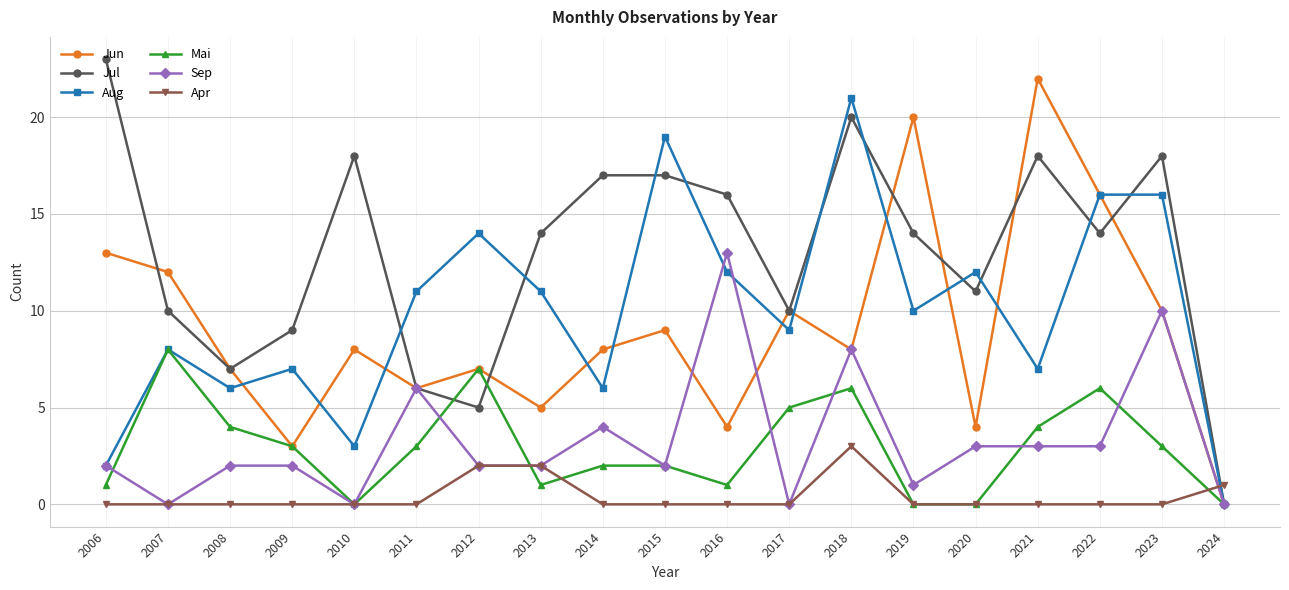

Reading left to right, list all the values displayed in this chart.

Jun: 2006=13	2007=12	2008=7	2009=3	2010=8	2011=6	2012=7	2013=5	2014=8	2015=9	2016=4	2017=10	2018=8	2019=20	2020=4	2021=22	2022=16	2023=10	2024=0
Jul: 2006=23	2007=10	2008=7	2009=9	2010=18	2011=6	2012=5	2013=14	2014=17	2015=17	2016=16	2017=10	2018=20	2019=14	2020=11	2021=18	2022=14	2023=18	2024=0
Aug: 2006=2	2007=8	2008=6	2009=7	2010=3	2011=11	2012=14	2013=11	2014=6	2015=19	2016=12	2017=9	2018=21	2019=10	2020=12	2021=7	2022=16	2023=16	2024=0
Mai: 2006=1	2007=8	2008=4	2009=3	2010=0	2011=3	2012=7	2013=1	2014=2	2015=2	2016=1	2017=5	2018=6	2019=0	2020=0	2021=4	2022=6	2023=3	2024=0
Sep: 2006=2	2007=0	2008=2	2009=2	2010=0	2011=6	2012=2	2013=2	2014=4	2015=2	2016=13	2017=0	2018=8	2019=1	2020=3	2021=3	2022=3	2023=10	2024=0
Apr: 2006=0	2007=0	2008=0	2009=0	2010=0	2011=0	2012=2	2013=2	2014=0	2015=0	2016=0	2017=0	2018=3	2019=0	2020=0	2021=0	2022=0	2023=0	2024=1